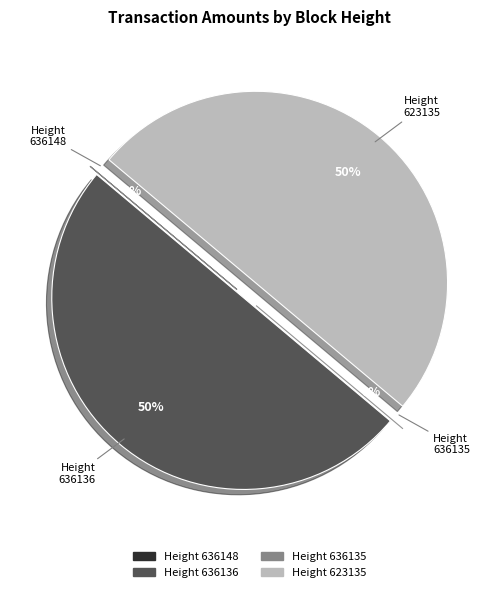

How many segments does this pie chart have?

4